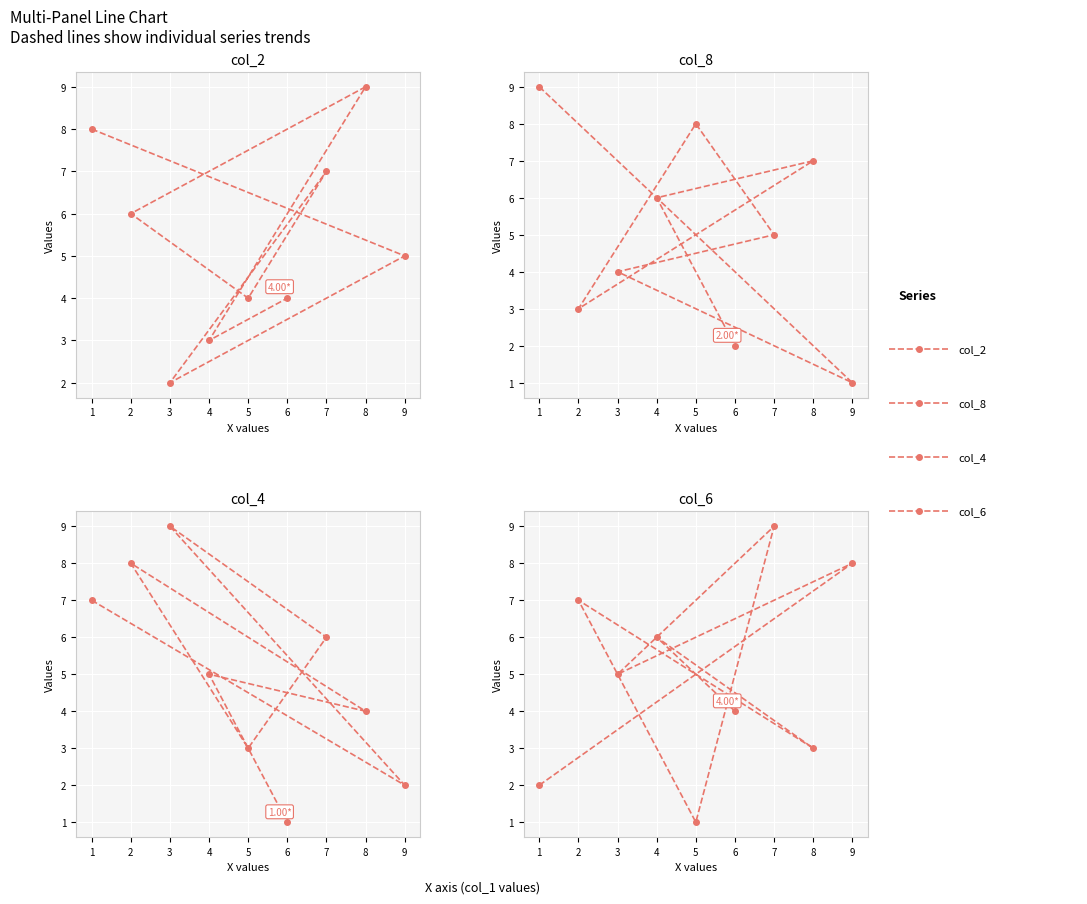

How many values in the col_6 series exceed 5?

4